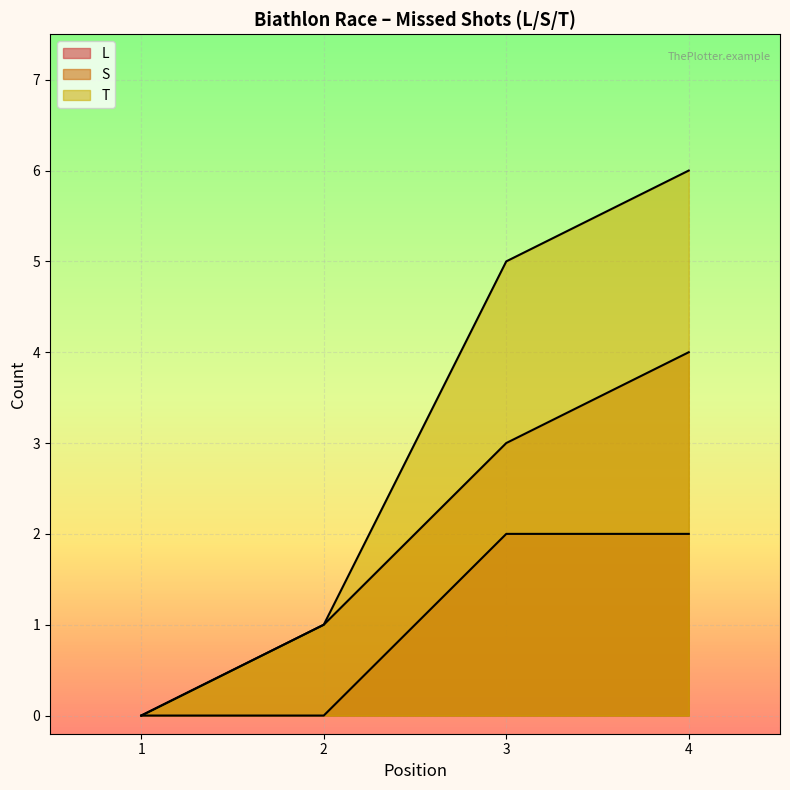

At how many categories does at least one series exceed 1?

2